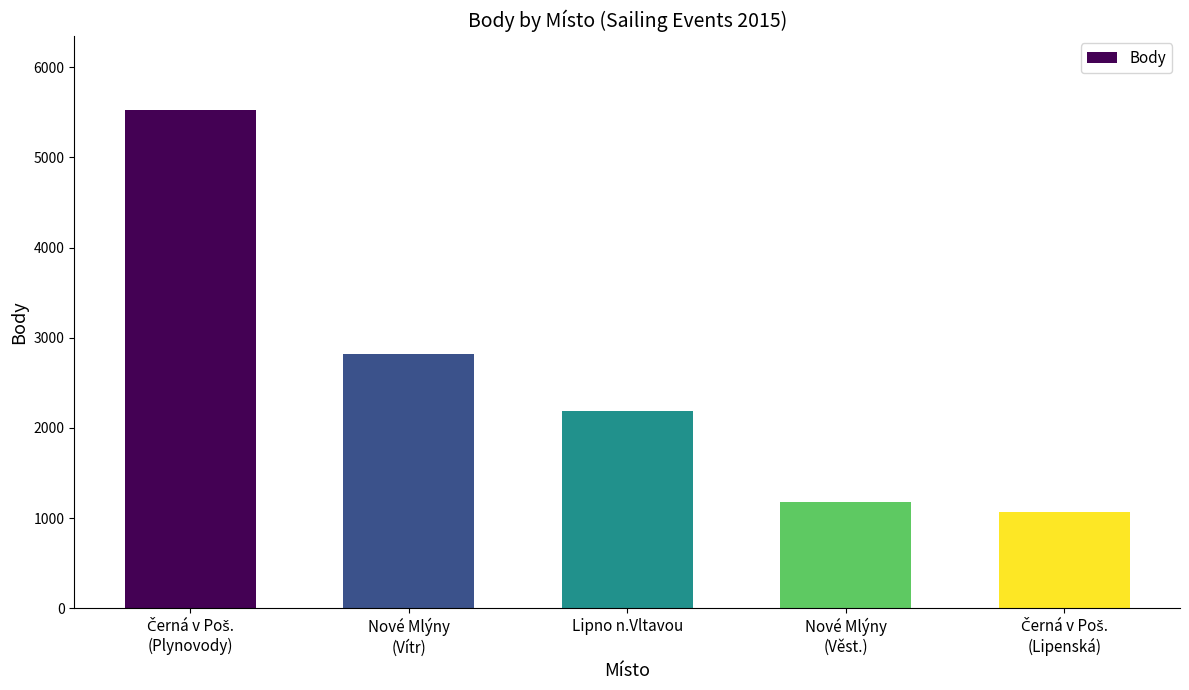

Reading left to right, extract all data points from this chart.

5520	2814	2183	1176	1065